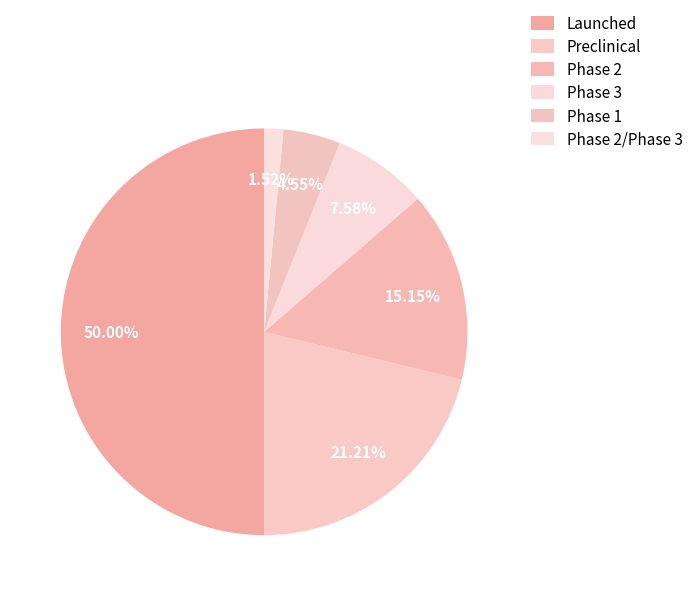

Does Preclinical account for over 50% of the chart?

No